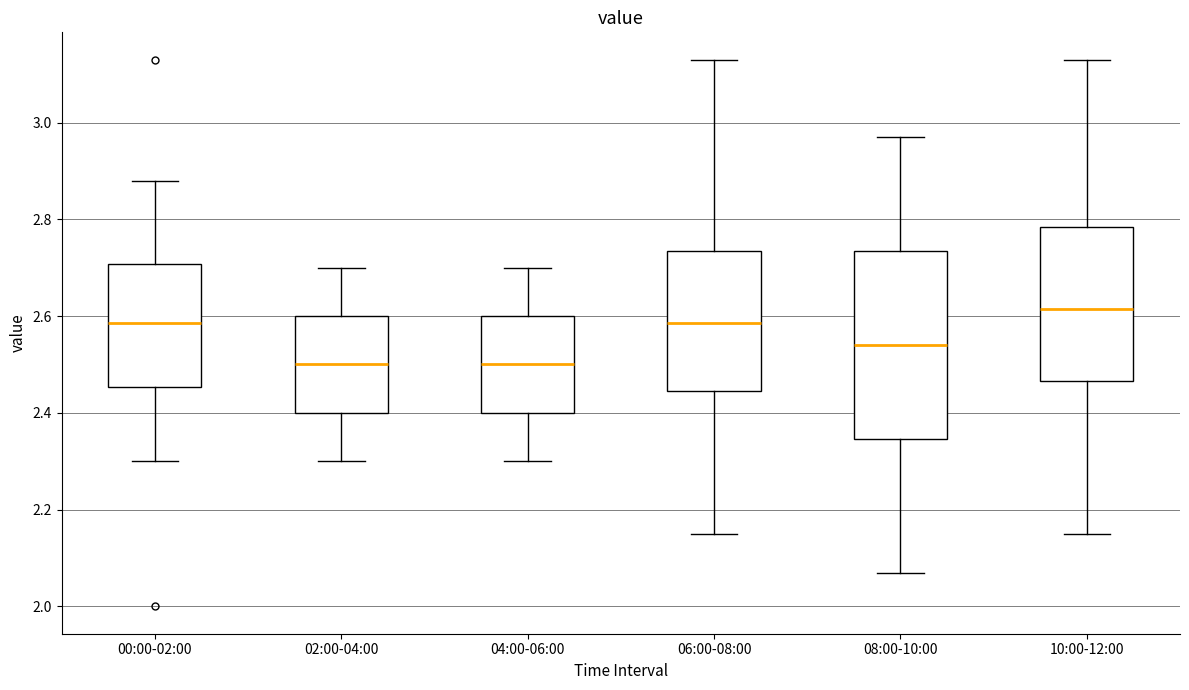

Comparing the boxes themselves (not the whiskers), which one is the tallest?

08:00-10:00